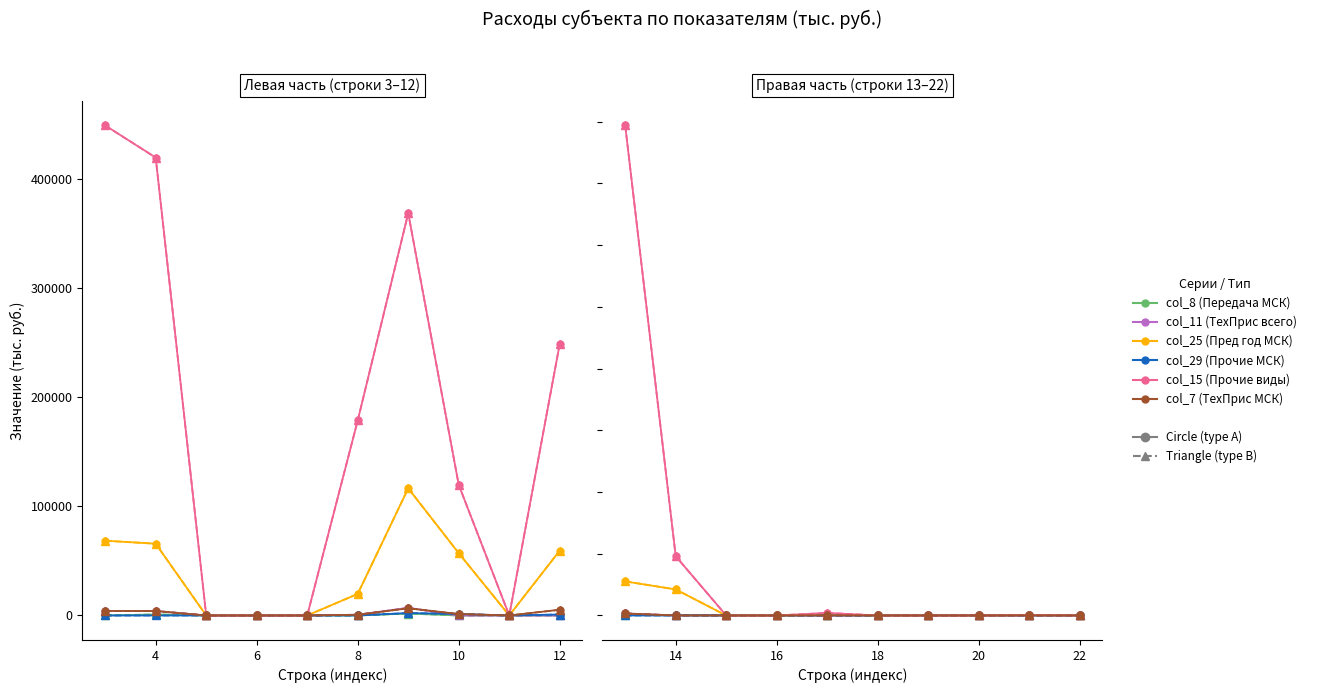

True or false: col_29 (Прочие МСК) and col_8 (Передача МСК) intersect in this chart.

True